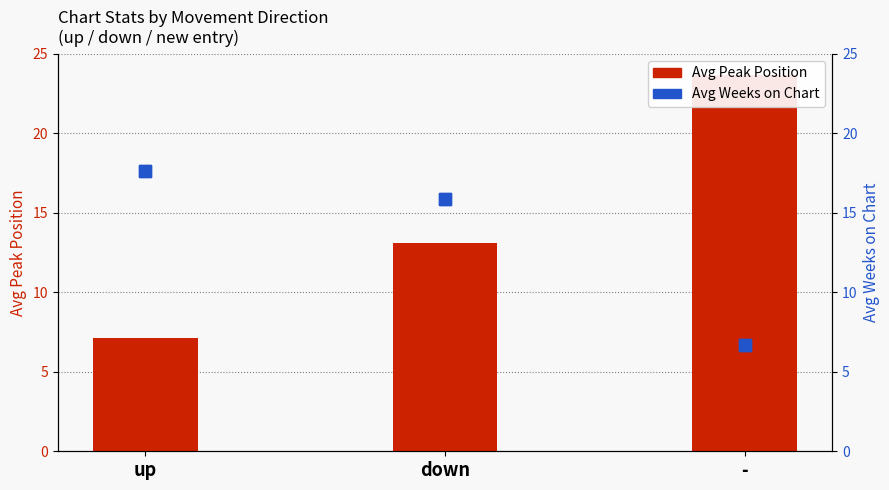

Where does the Avg Weeks on Chart series first go above 15?

up